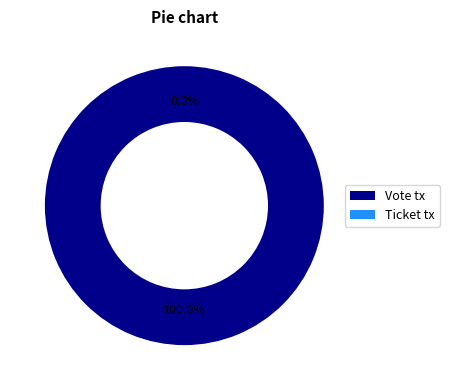

What is the majority slice?

Vote tx